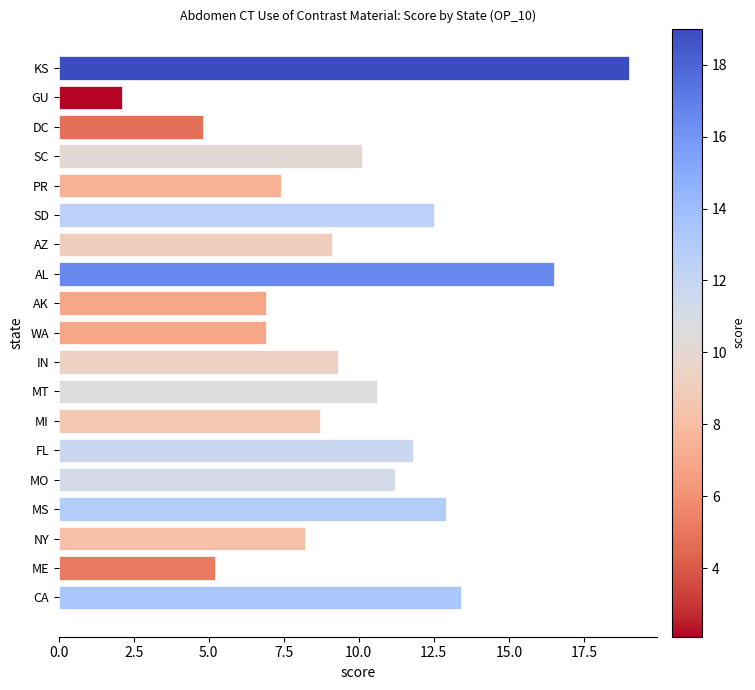

Is it true that the value at MI is 4.8?

False